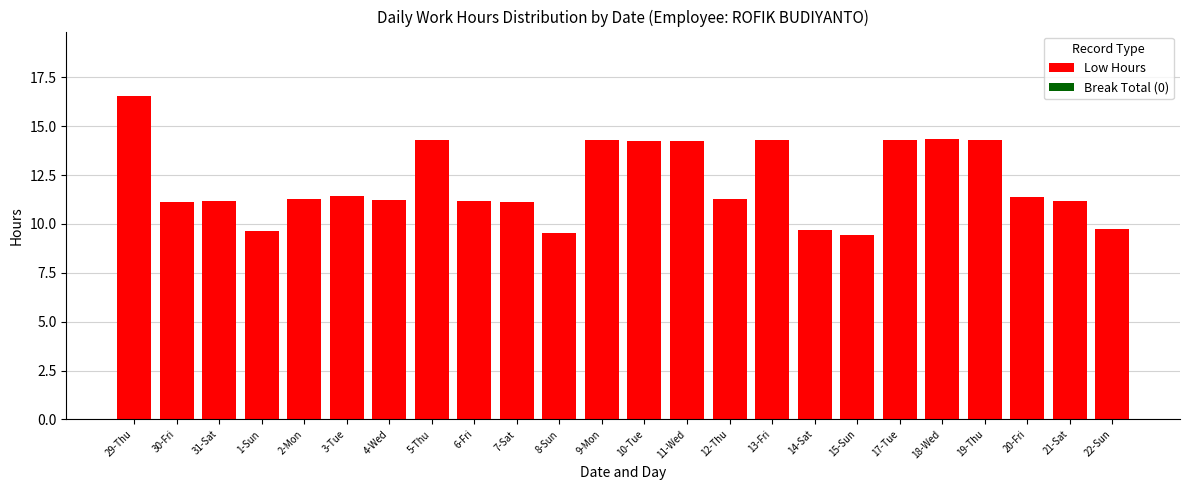

True or false: the data shows 11.2 at 21-Sat.

True